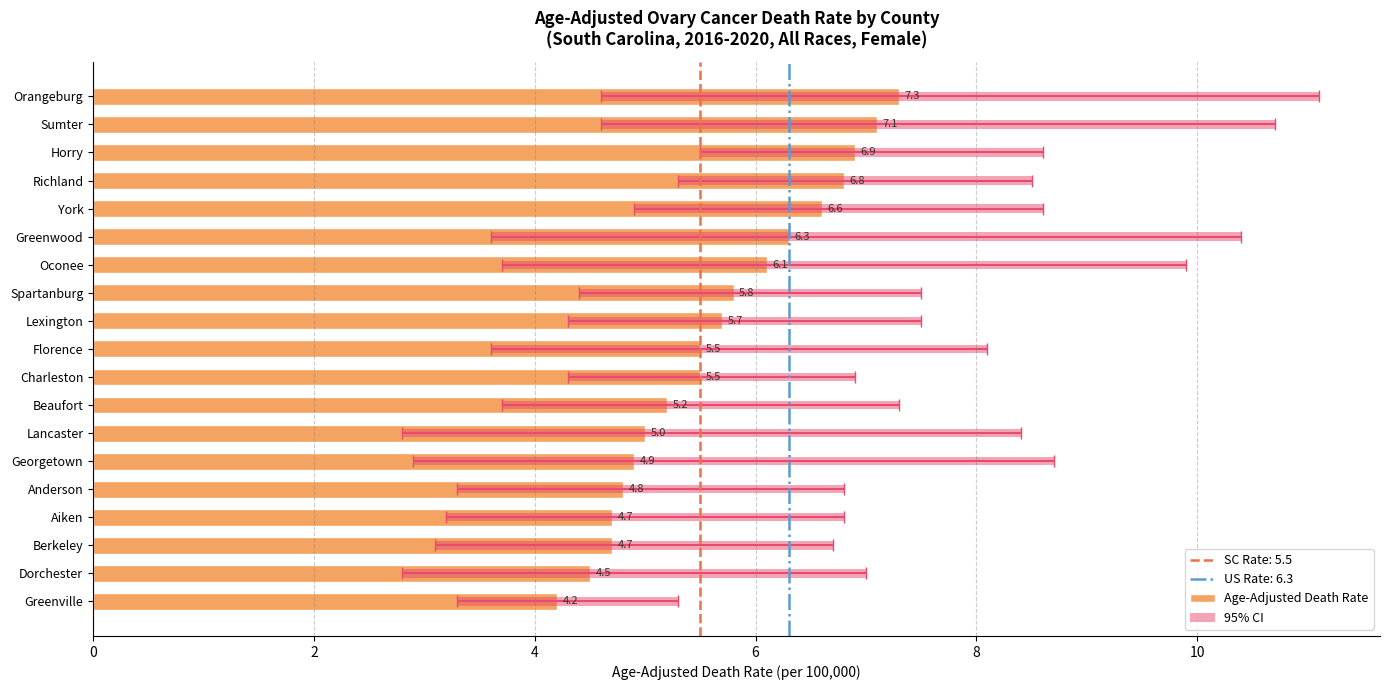

What is the minimum value shown in the chart?

4.2